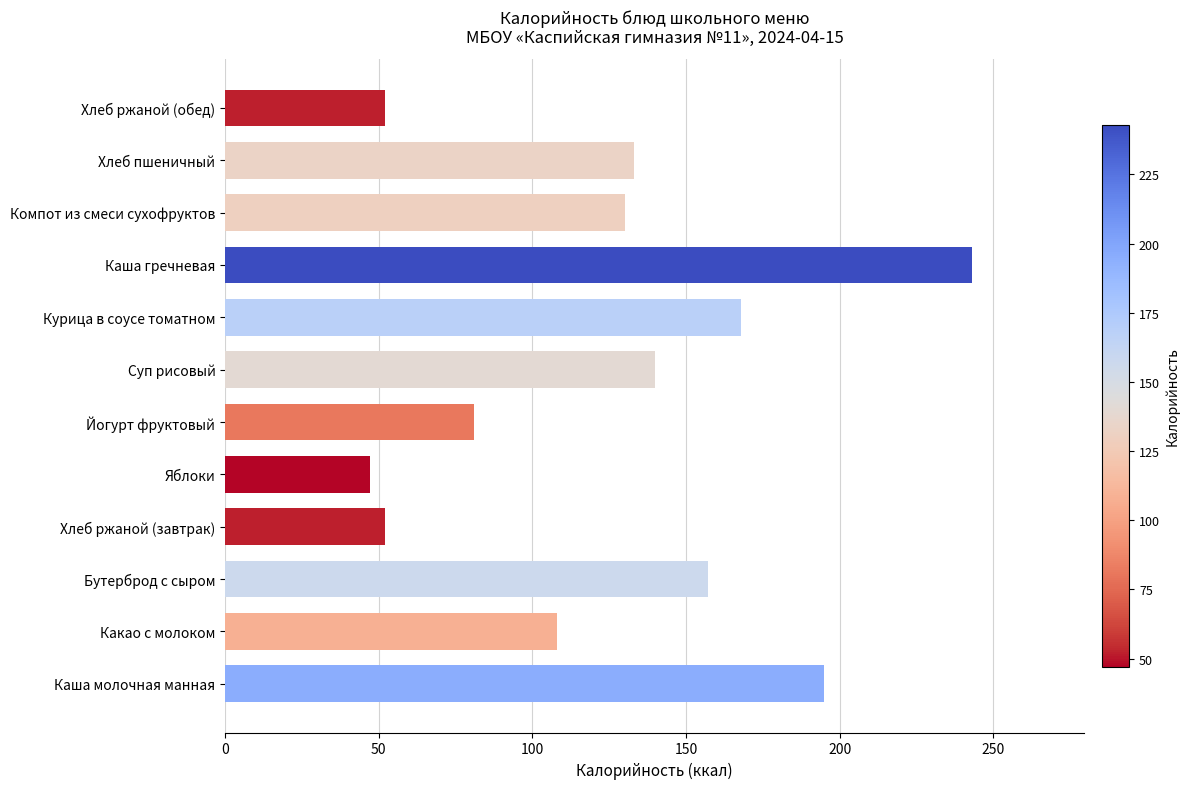

What is the difference between the maximum and minimum values?

196